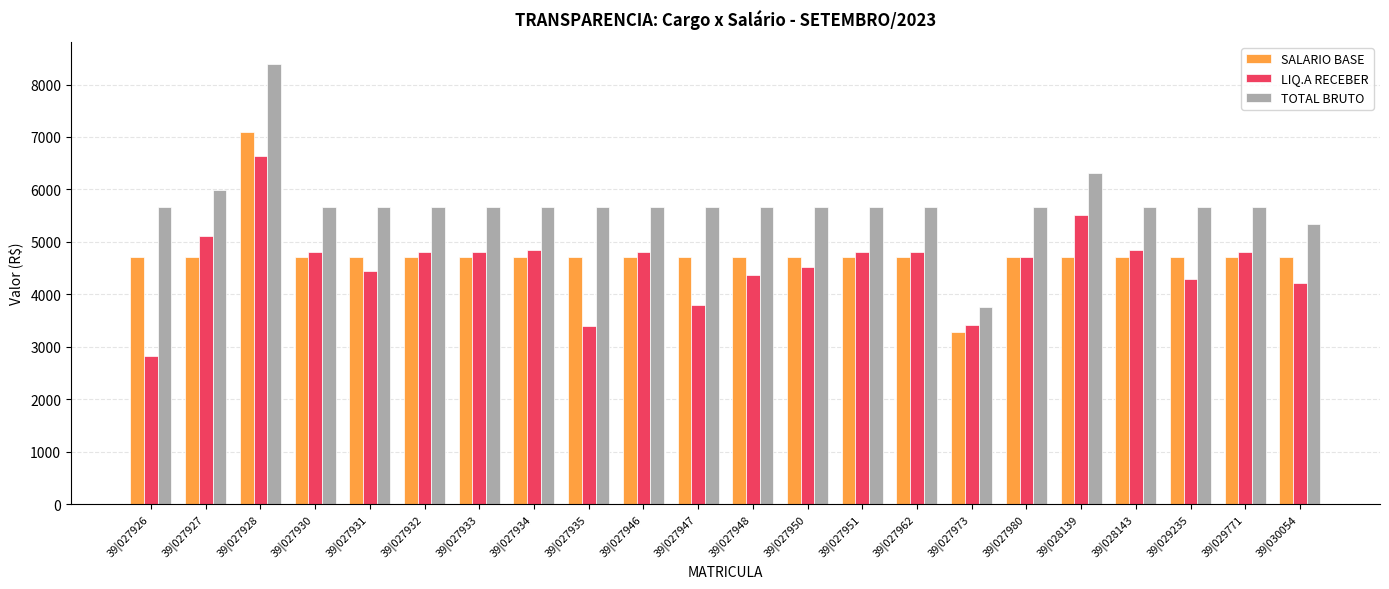

What is the difference between the maximum and second lowest values in the LIQ.A RECEBER series?

3241.7